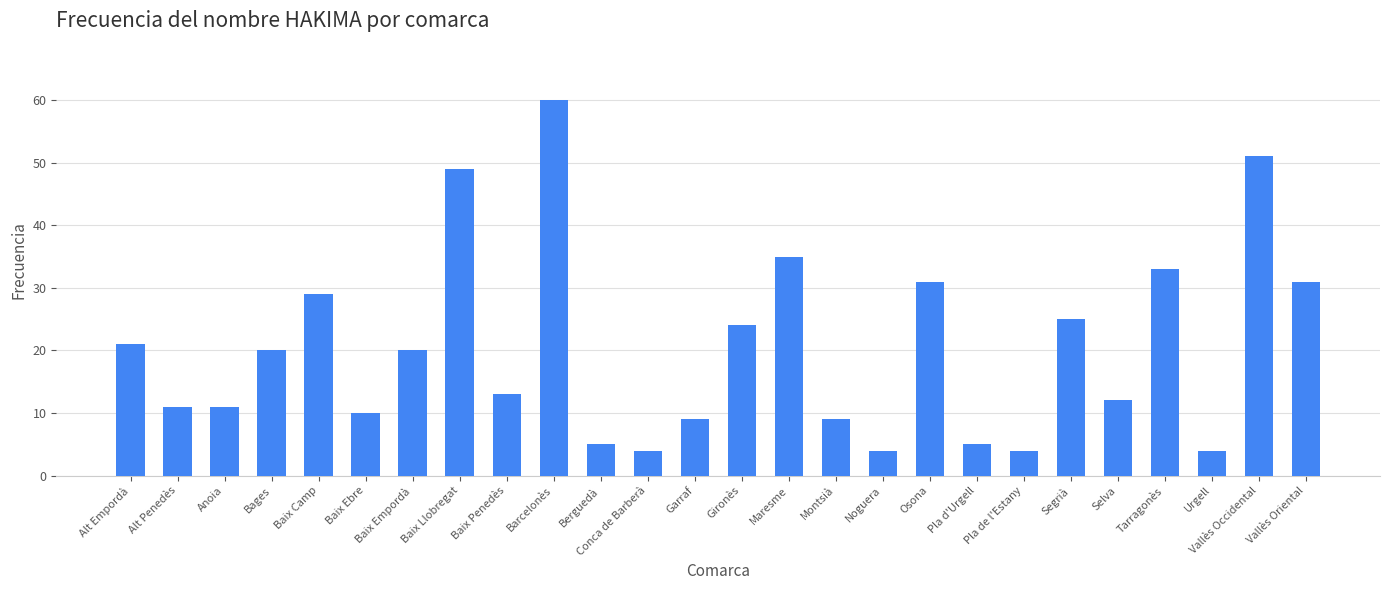

The value at Segrià is 25. True or false?

True